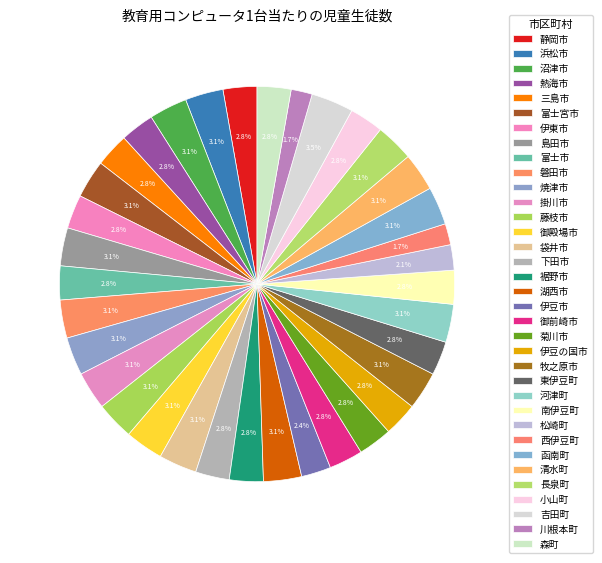

Which category has the smallest portion of the pie?

西伊豆町